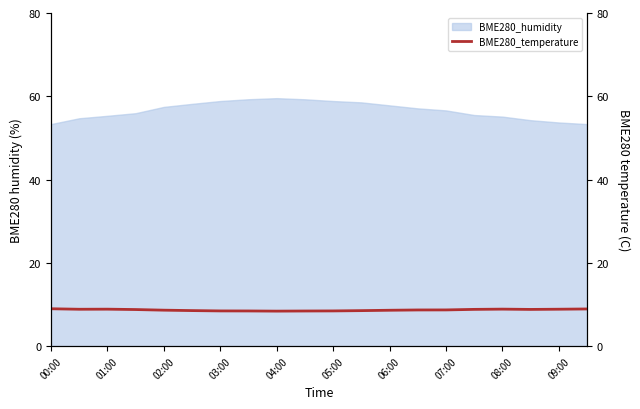

What is the lowest value of the BME280_humidity series?

53.3